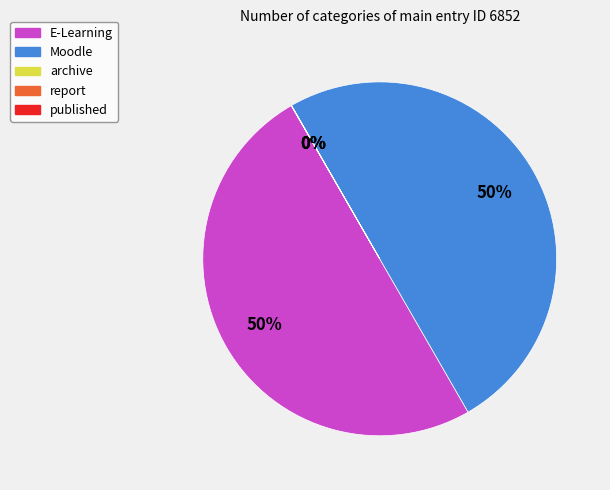

To the nearest percent, what is the difference between the largest and smallest slice percentages?

50%